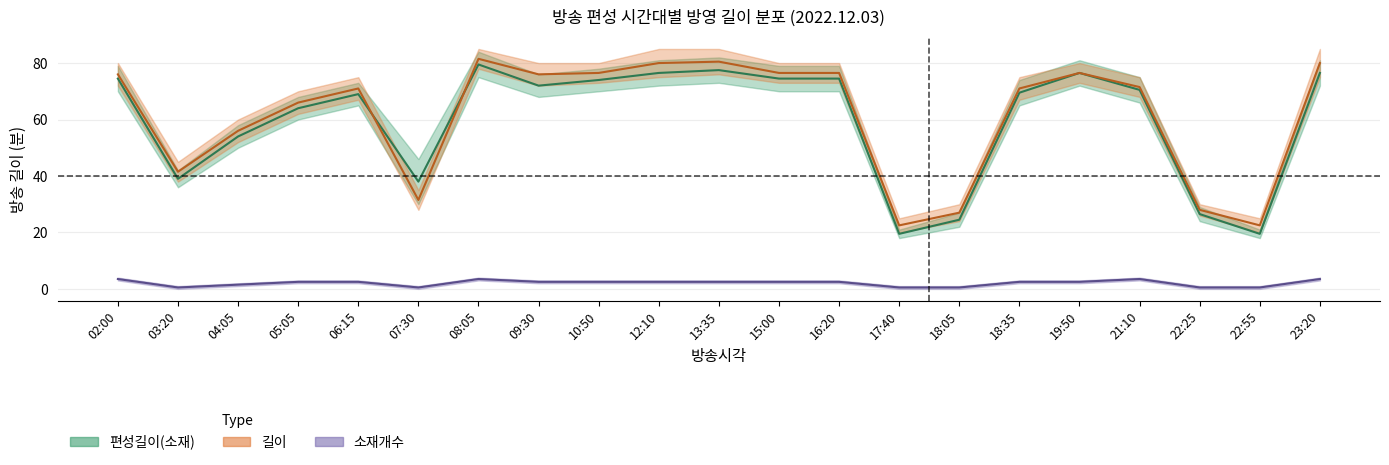

What is the label of the 15th point from the right?

08:05